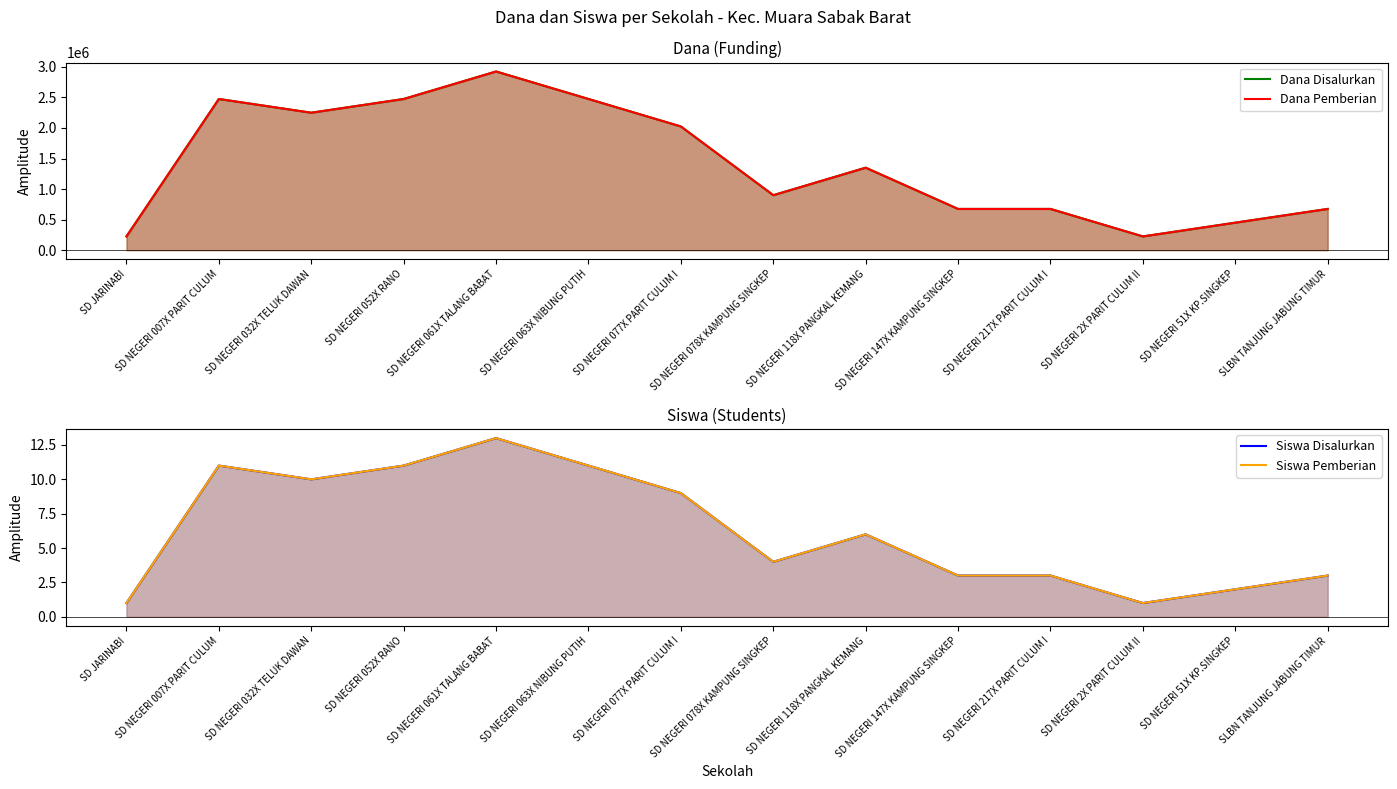

What is the spread (max minus min) of values at SD NEGERI 063X NIBUNG PUTIH?

2474989